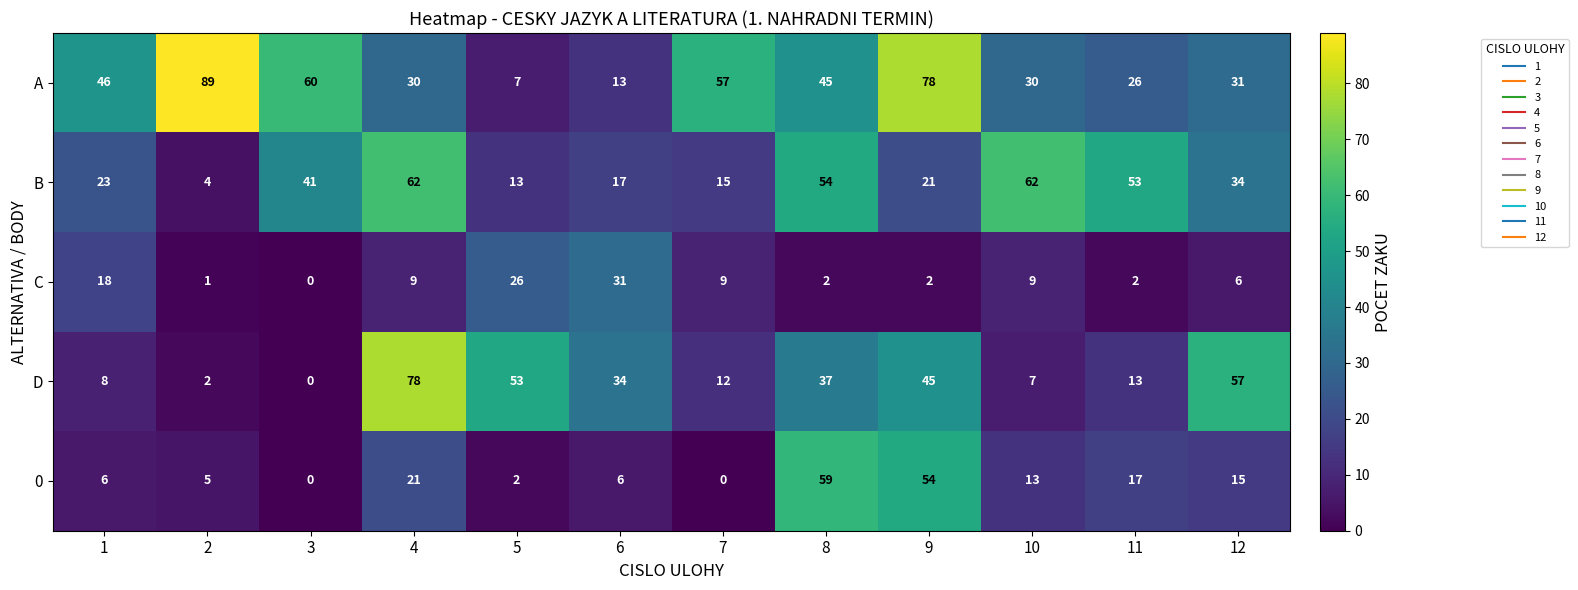

At 8, list the series in order from smallest to largest.

C, D, A, B, 0